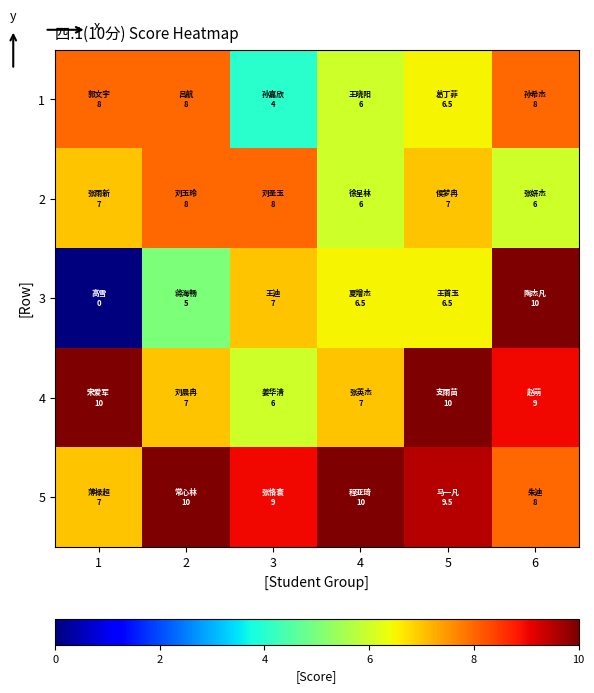

Reading left to right, what are all the values shown in this chart?

1: 1=8.0	2=8.0	3=4.0	4=6.0	5=6.5	6=8.0
2: 1=7.0	2=8.0	3=8.0	4=6.0	5=7.0	6=6.0
3: 1=0.0	2=5.0	3=7.0	4=6.5	5=6.5	6=10.0
4: 1=10.0	2=7.0	3=6.0	4=7.0	5=10.0	6=9.0
5: 1=7.0	2=10.0	3=9.0	4=10.0	5=9.5	6=8.0